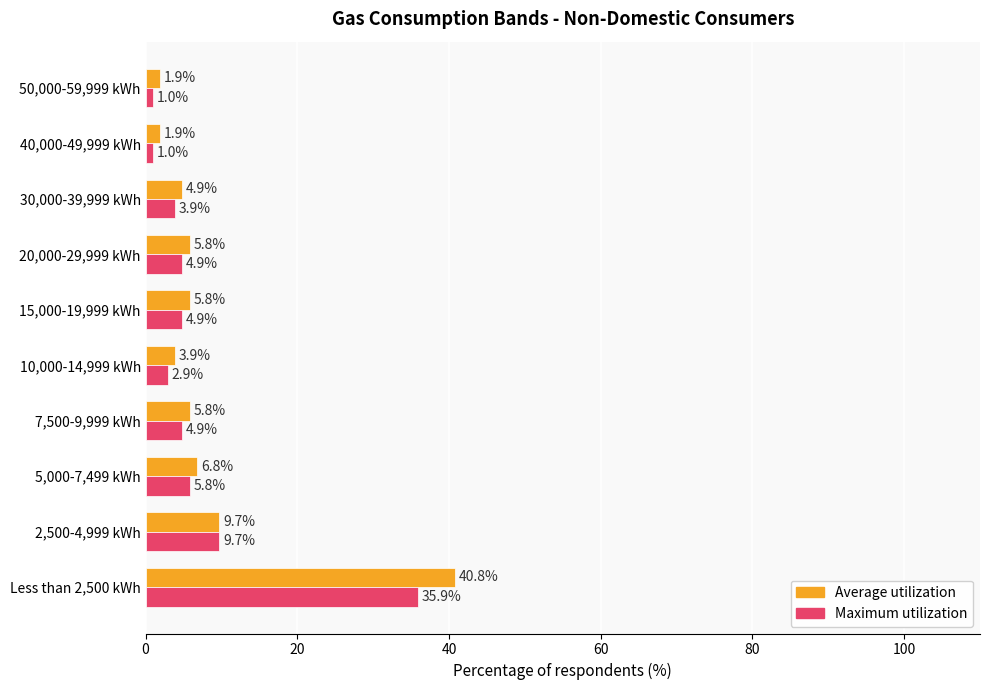

What is the average value of the Maximum utilization series?

7.5